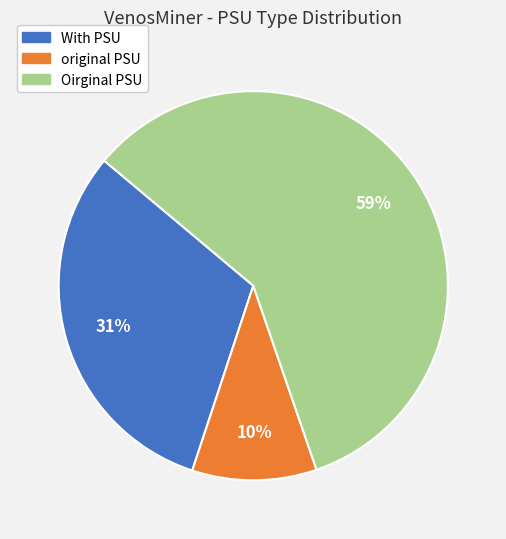

How many slices are in this pie chart?

3